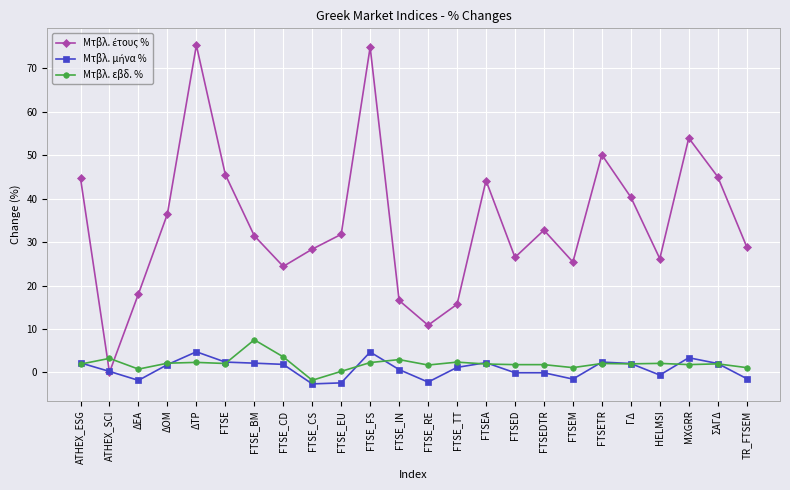

What is the label of the 7th point from the right?

FTSEM